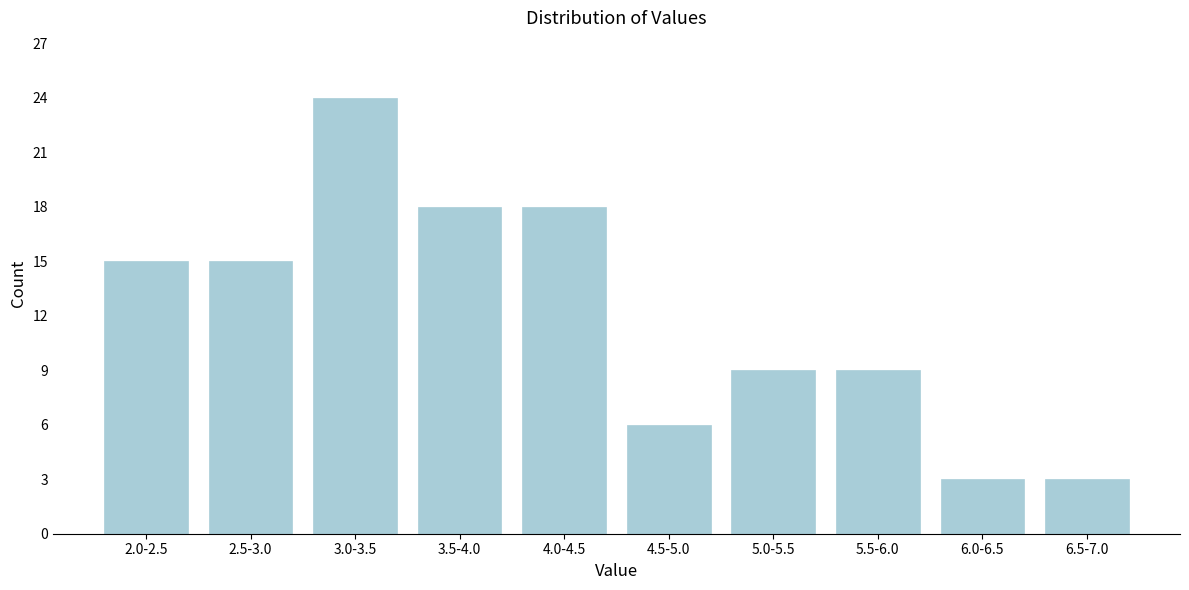

Reading left to right, extract all data points from this chart.

2.0-2.5=15	2.5-3.0=15	3.0-3.5=24	3.5-4.0=18	4.0-4.5=18	4.5-5.0=6	5.0-5.5=9	5.5-6.0=9	6.0-6.5=3	6.5-7.0=3